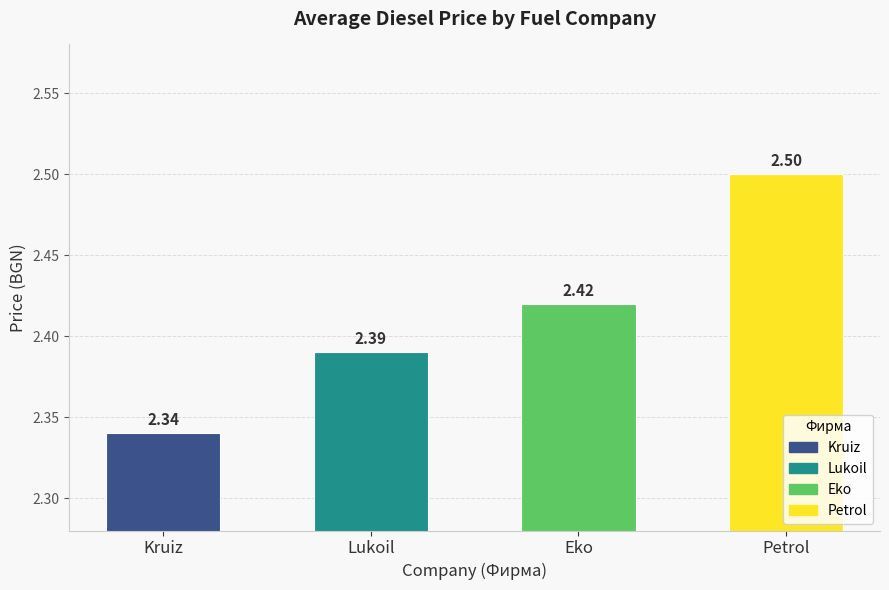

What is the sum of all values?

9.7